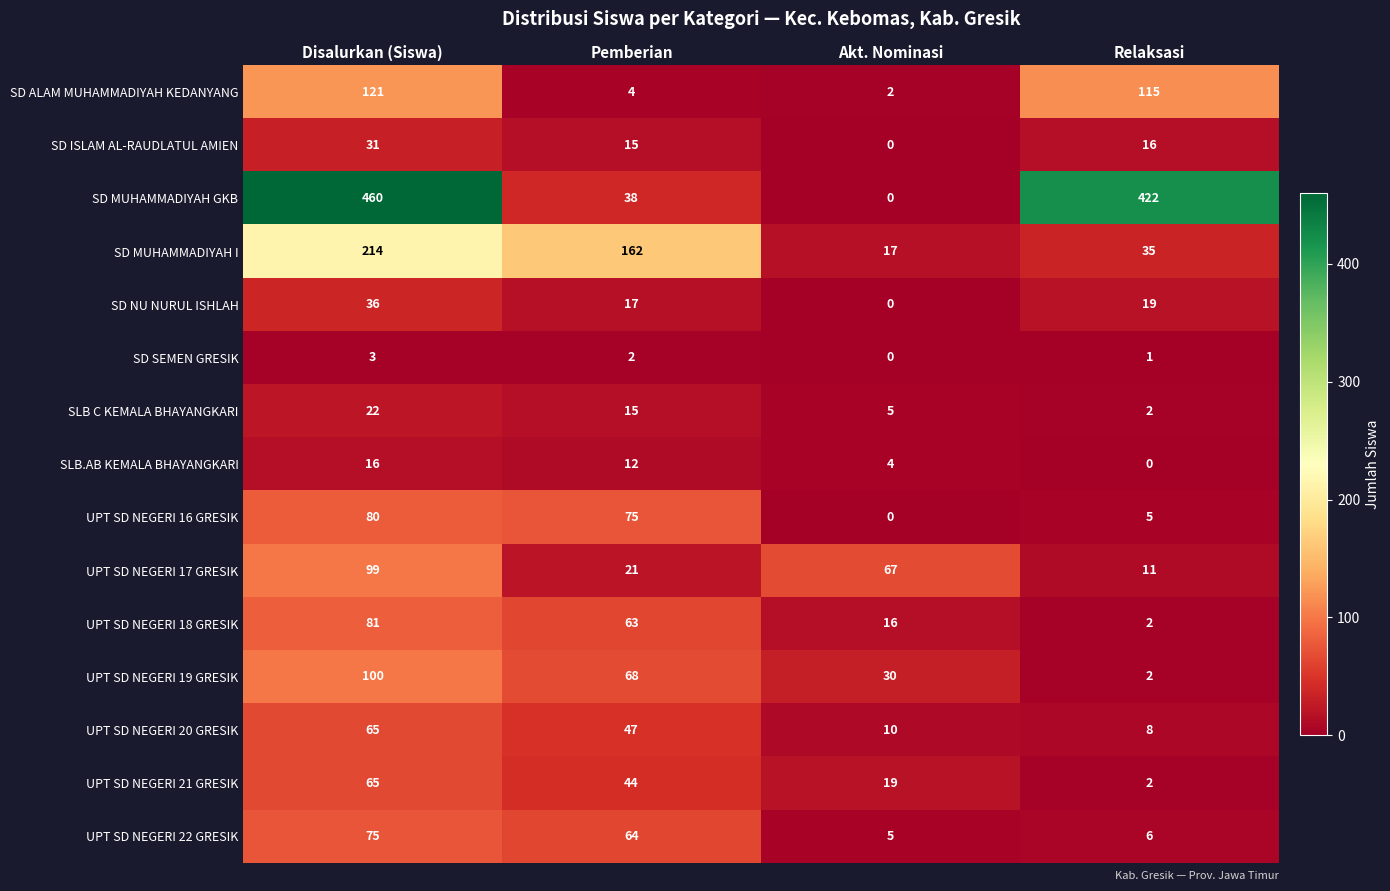

What is the difference between the maximum and minimum values in the UPT SD NEGERI 17 GRESIK series?

88